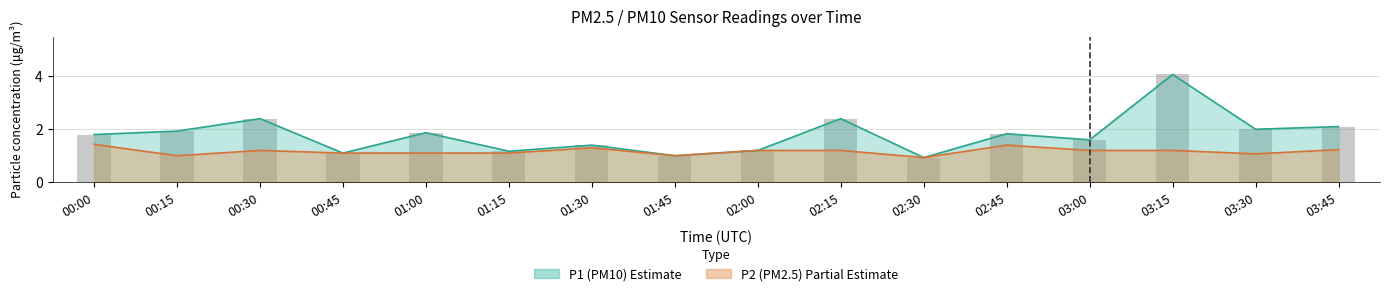

True or false: P2 has a value of 0.5 at 00:00.

False